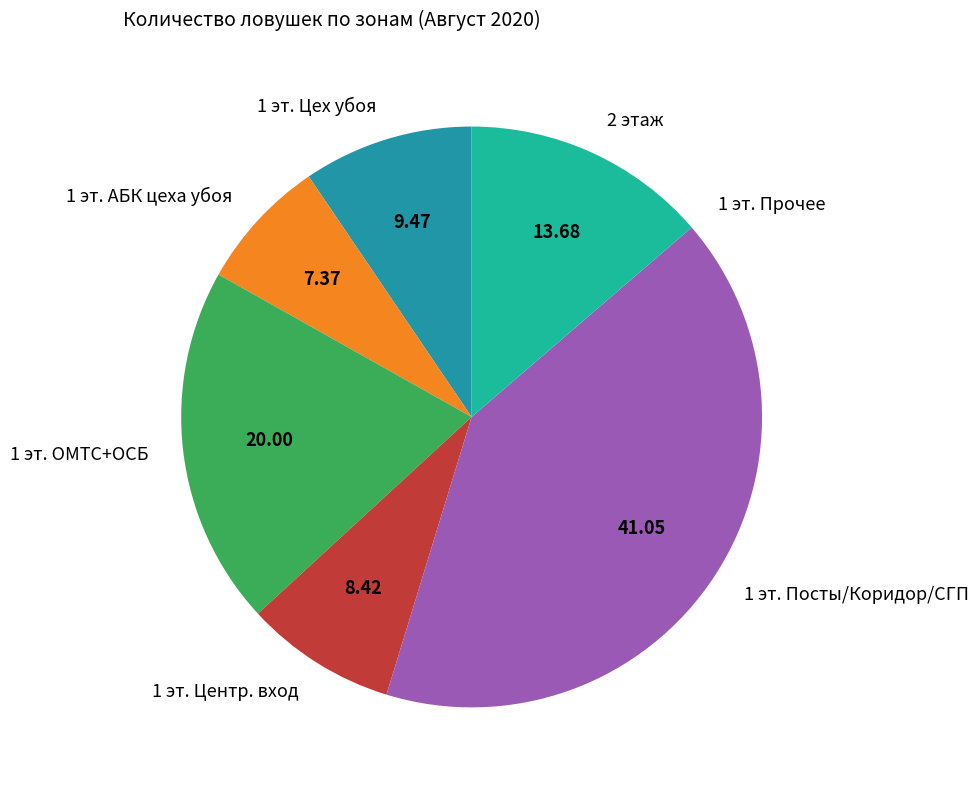

Is there any slice that represents more than half of the pie?

No